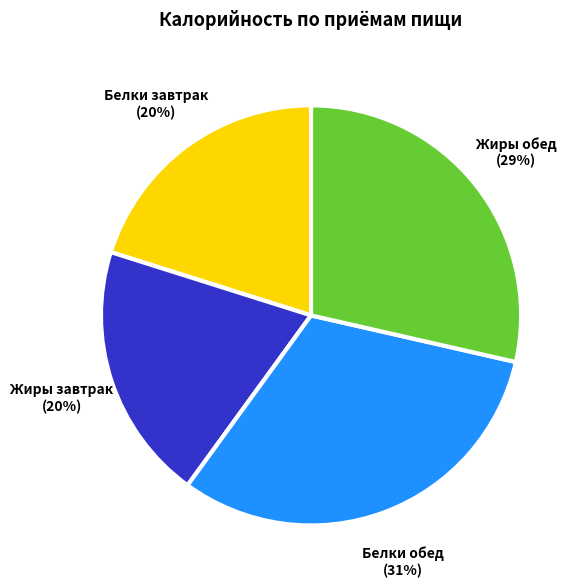

To the nearest percent, what is the average slice percentage?

25%